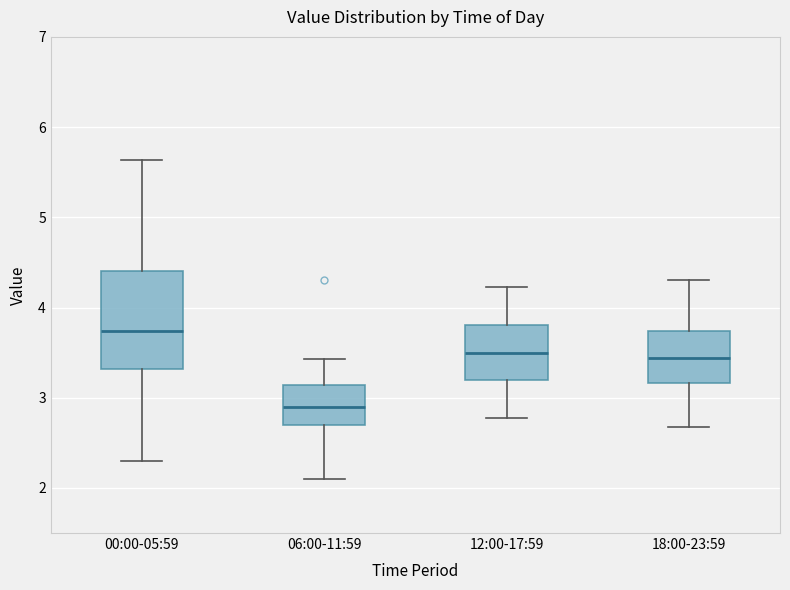

Reading left to right, transcribe this box plot: for each box, give where its median line is, the range the box spans, and where its two whiskers end, as read against the y-axis. The values are not printed on the chart, so give them approximately, as read against the axis.

00:00-05:59: median 3.7, box 3.3 to 4.4, whiskers 2.3 to 5.6
06:00-11:59: median 2.9, box 2.7 to 3.1, whiskers 2.1 to 3.4
12:00-17:59: median 3.5, box 3.2 to 3.8, whiskers 2.8 to 4.2
18:00-23:59: median 3.4, box 3.2 to 3.7, whiskers 2.7 to 4.3